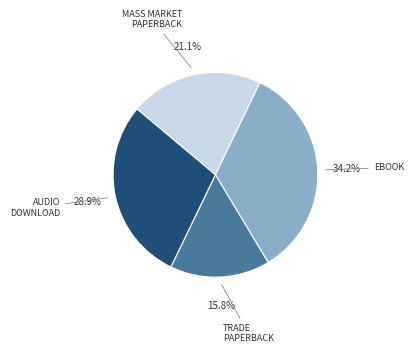

Approximately how many times larger is the value at MASS MARKET PAPERBACK compared to TRADE PAPERBACK?

1.3